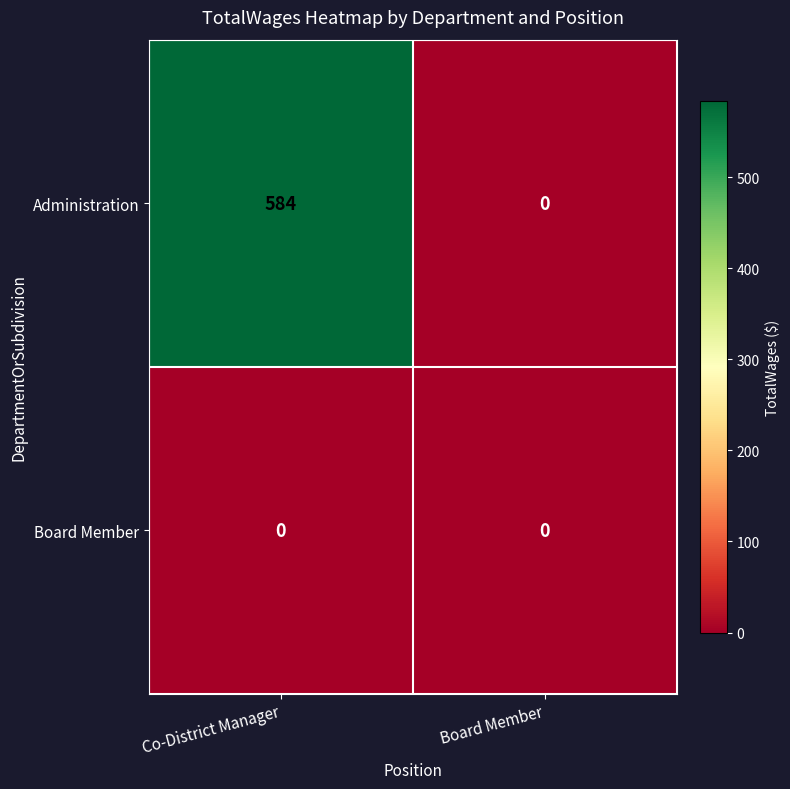

Which label corresponds to the largest value in the chart?

Co-District Manager